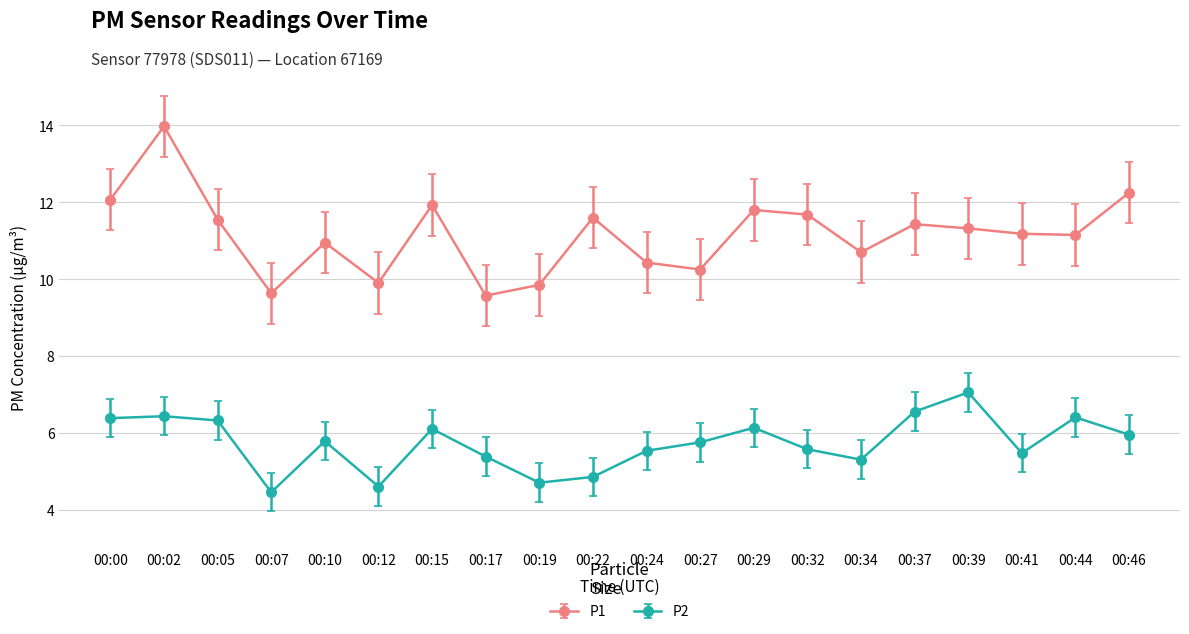

Which label corresponds to the largest value in the chart?

00:02